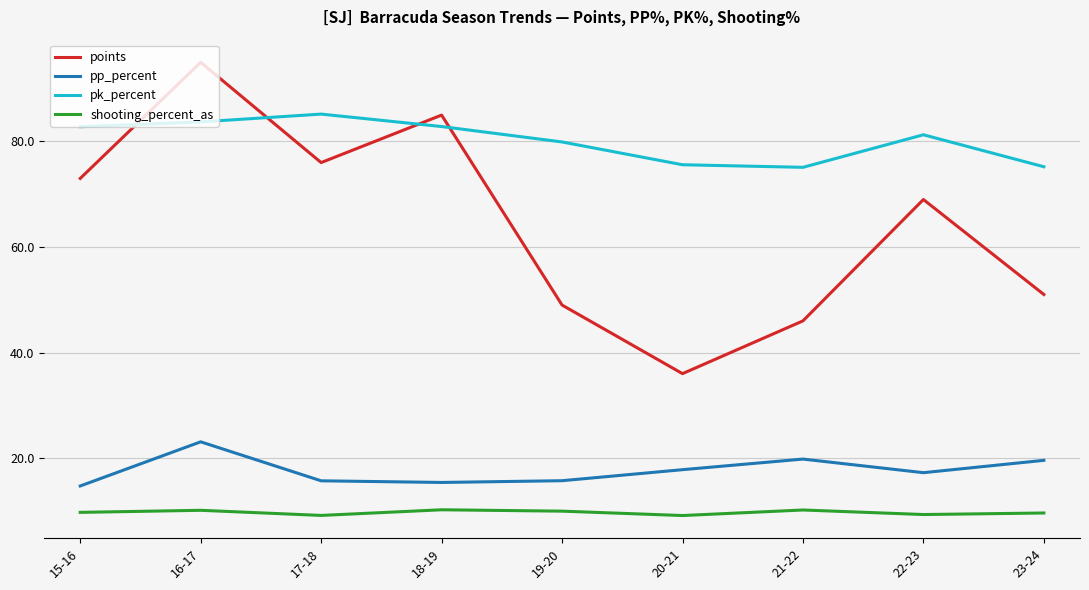

The value of points at 17-18 is 76.0. True or false?

True